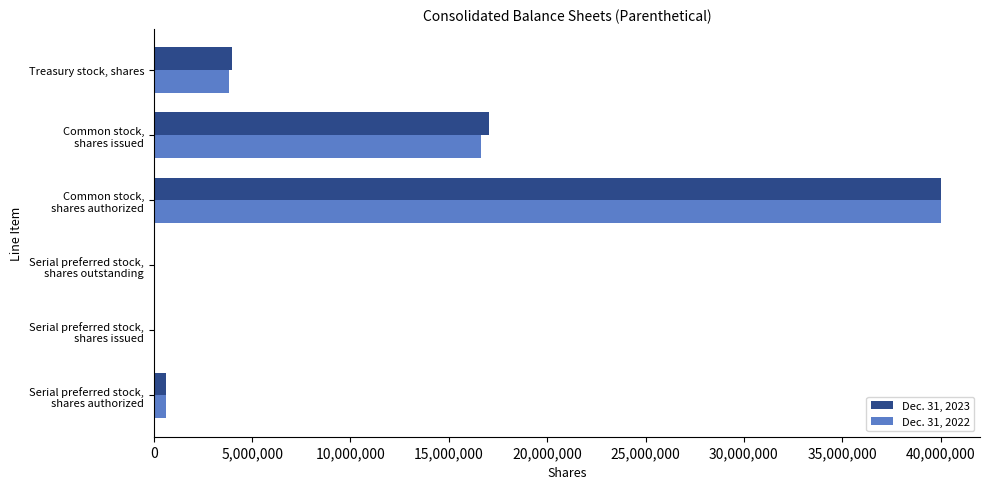

What is the maximum value shown in the chart?

40000000